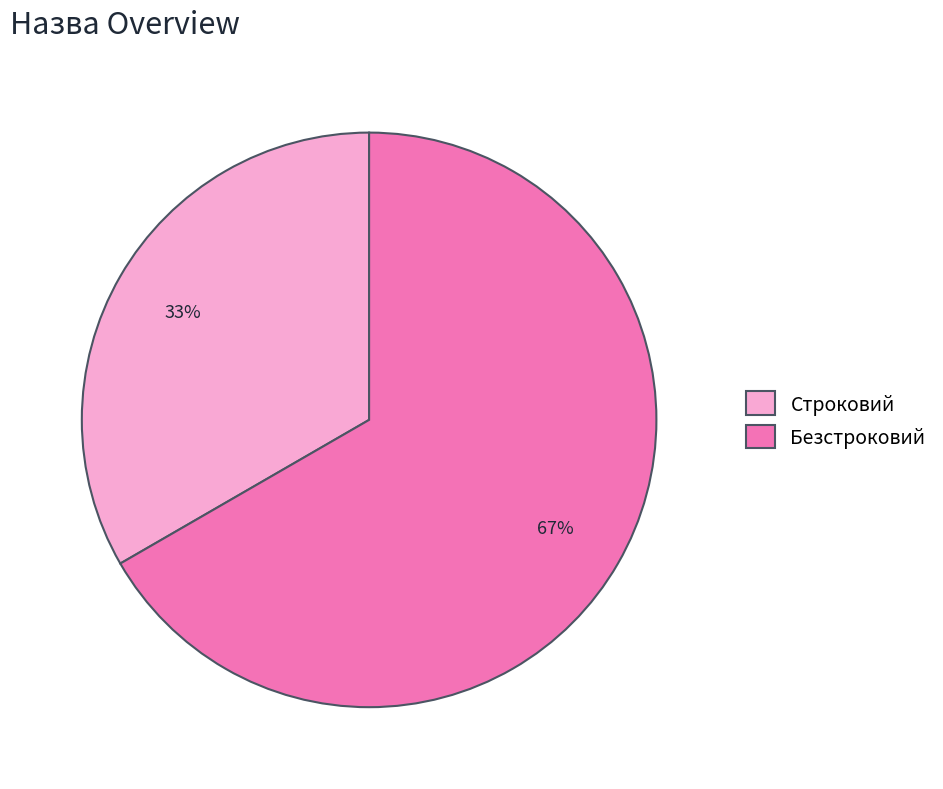

To the nearest percent, what is the combined percentage of Безстроковий and Строковий?

100%